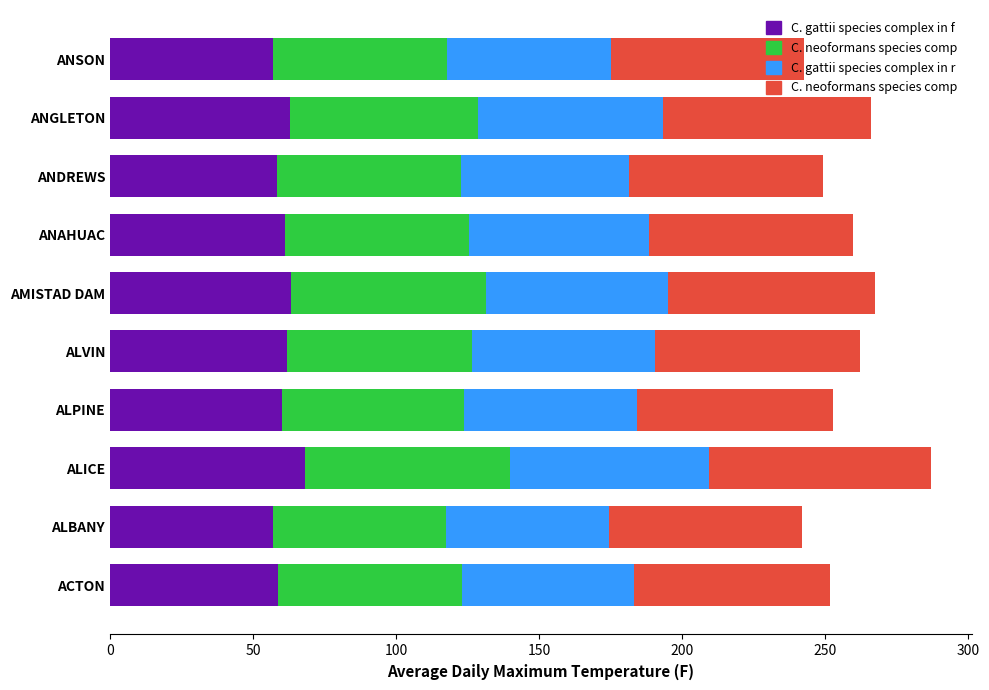

What is the total value across all series at ALICE?

286.9